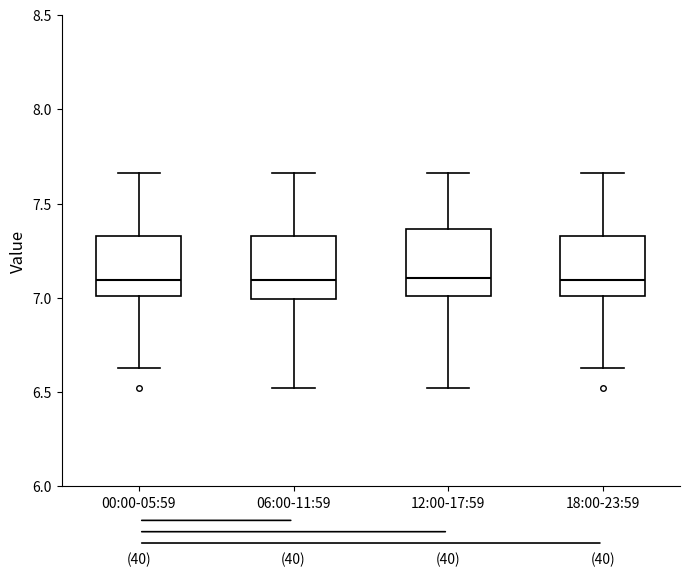

Reading left to right, read every box against the y-axis: the position of its median line, the range the box covers, and the ends of its whiskers. The values are not printed on the chart, so give them approximately, as read against the axis.

00:00-05:59: median 7.10, box 7.00 to 7.35, whiskers 6.65 to 7.65
06:00-11:59: median 7.10, box 7.00 to 7.35, whiskers 6.50 to 7.65
12:00-17:59: median 7.10, box 7.00 to 7.35, whiskers 6.50 to 7.65
18:00-23:59: median 7.10, box 7.00 to 7.35, whiskers 6.65 to 7.65